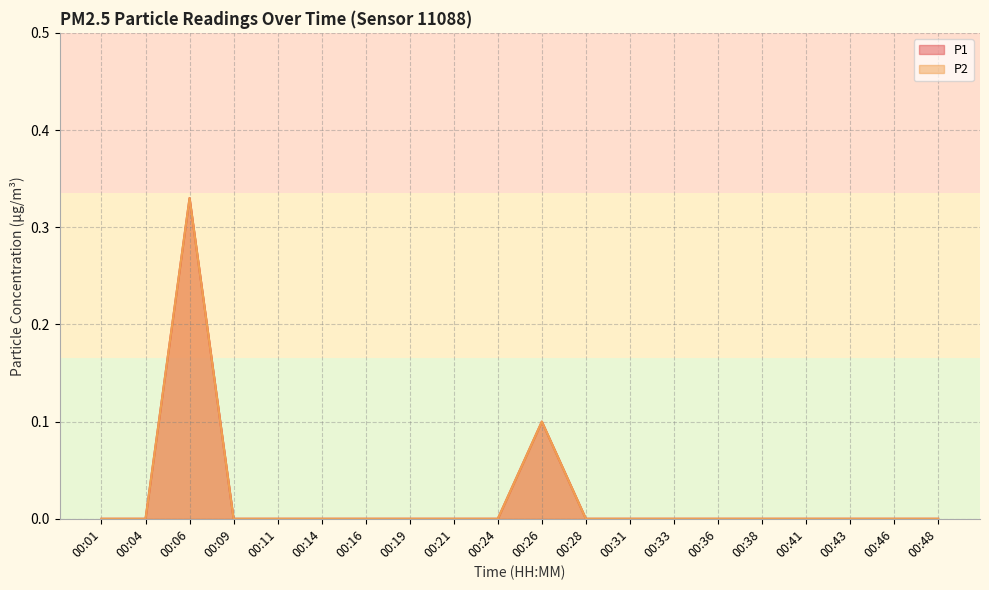

Which series has the largest total across all categories?

P1